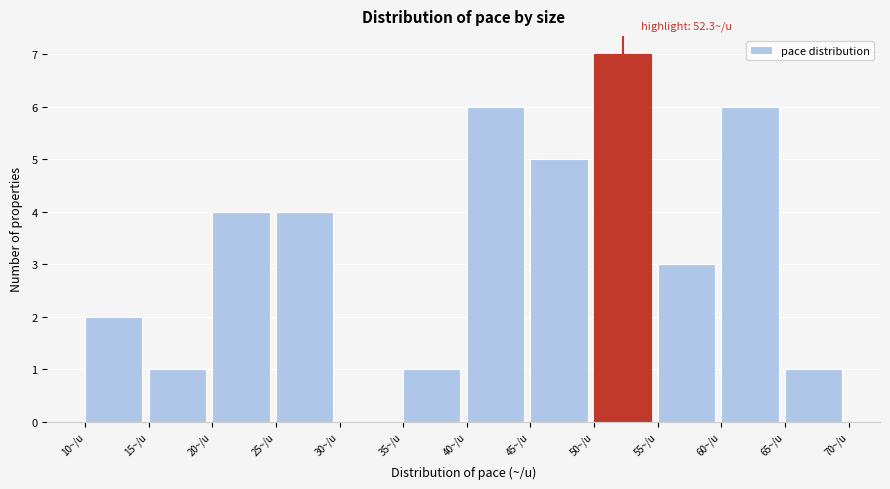

Which range on the x-axis has the tallest bar?

50 to 55